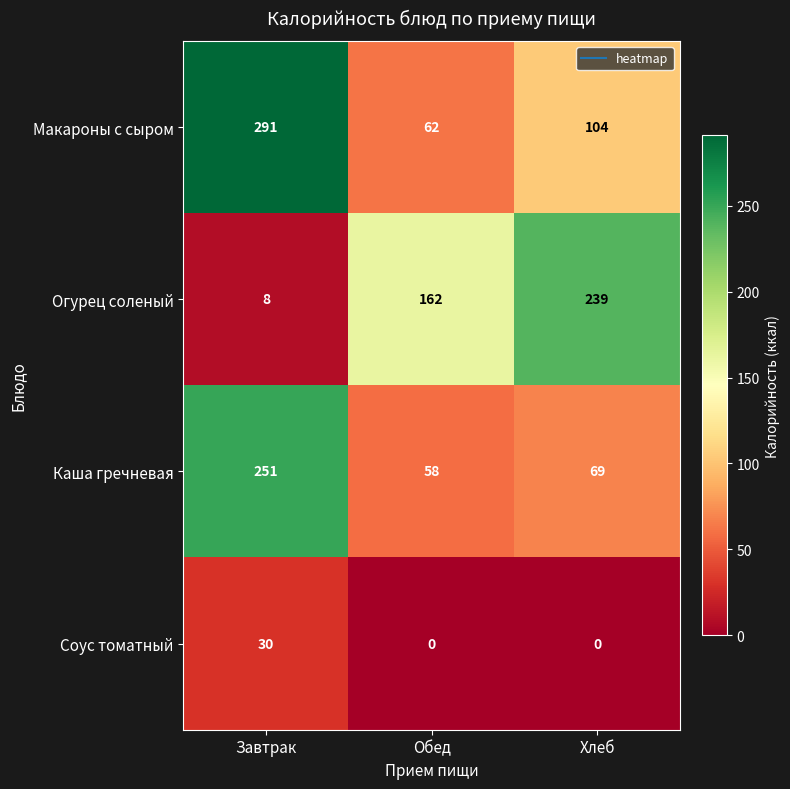

How many values in Соус томатный are above zero?

1